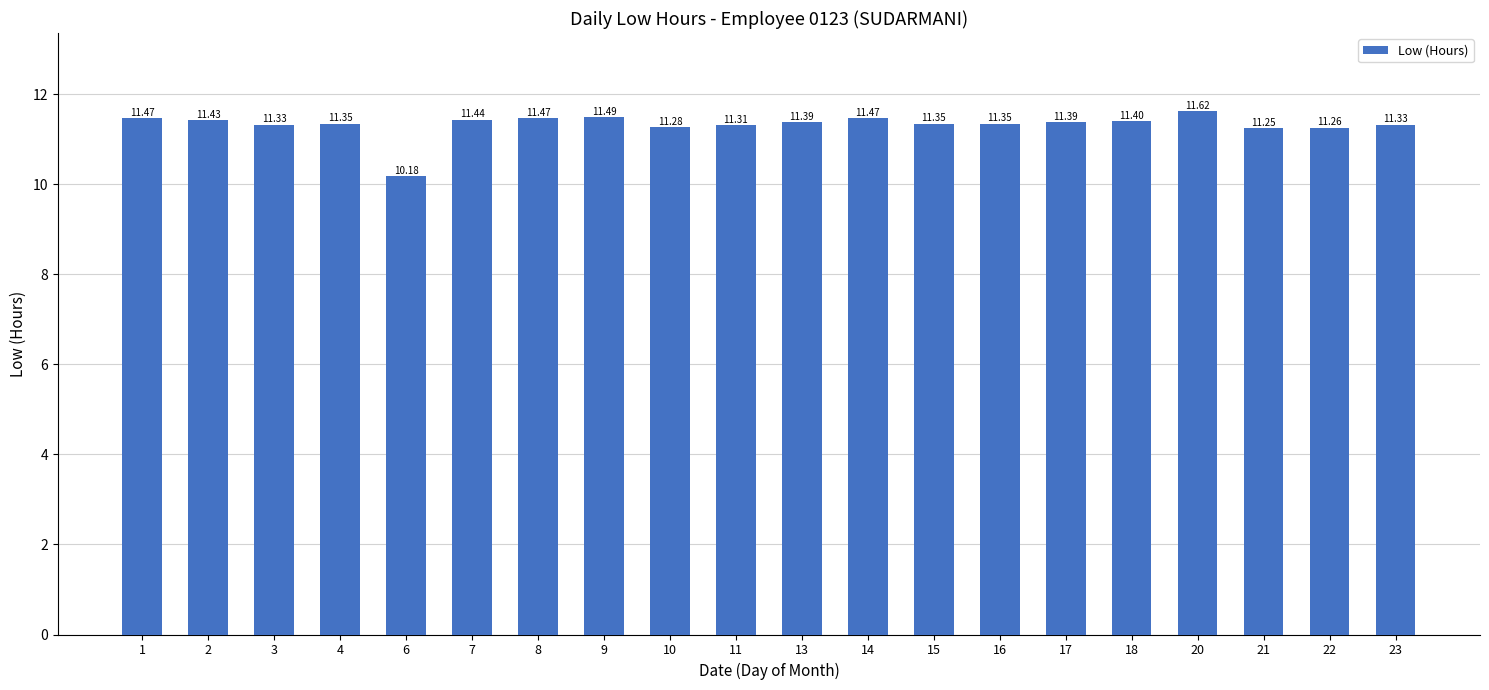

Where is the data nearest to the value 10?

6